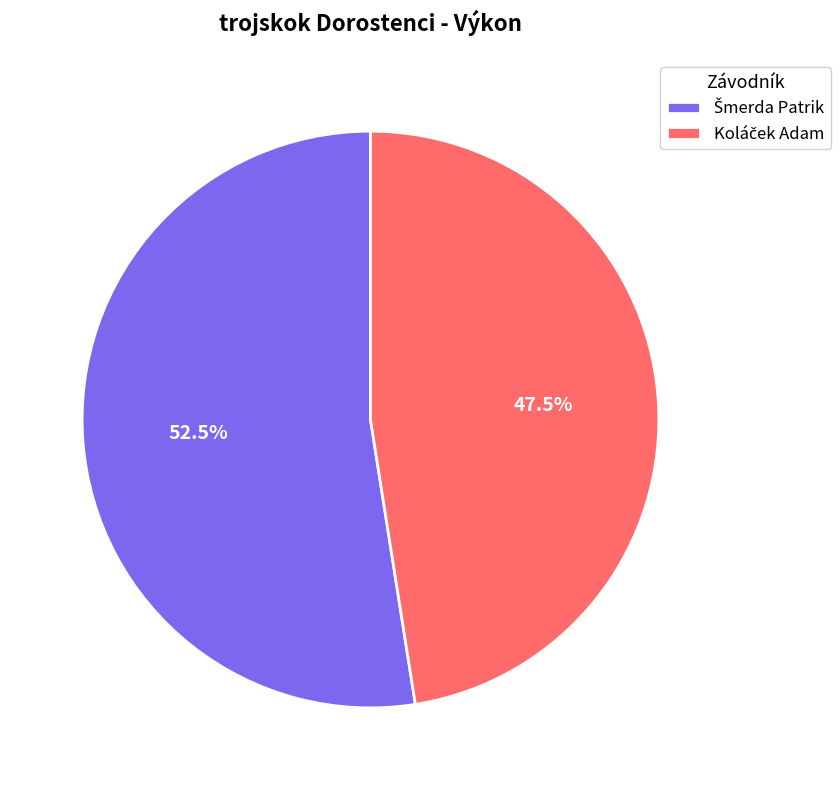

To the nearest percent, what is the average slice percentage?

50%